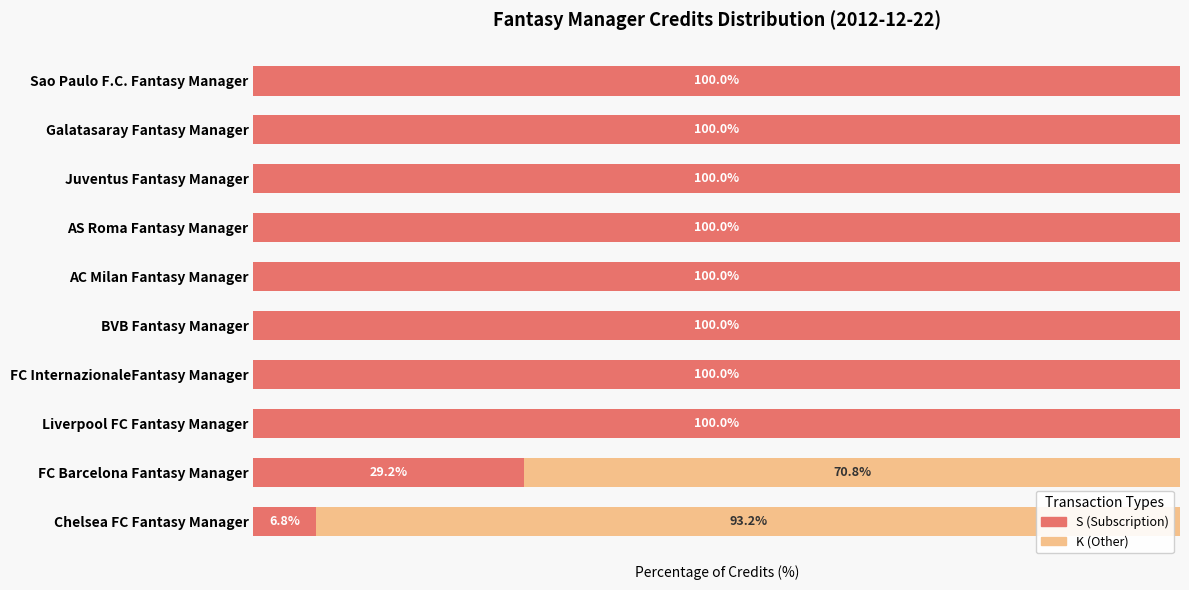

What are all the series names shown in the legend?

S (Subscription), K (Other)